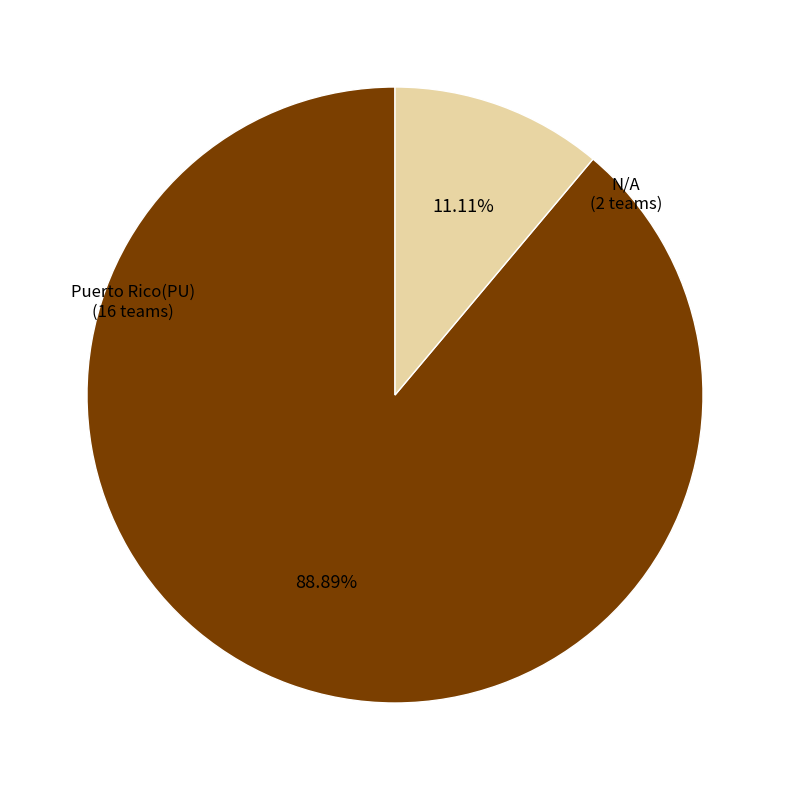

Is there any slice that represents more than half of the pie?

Yes